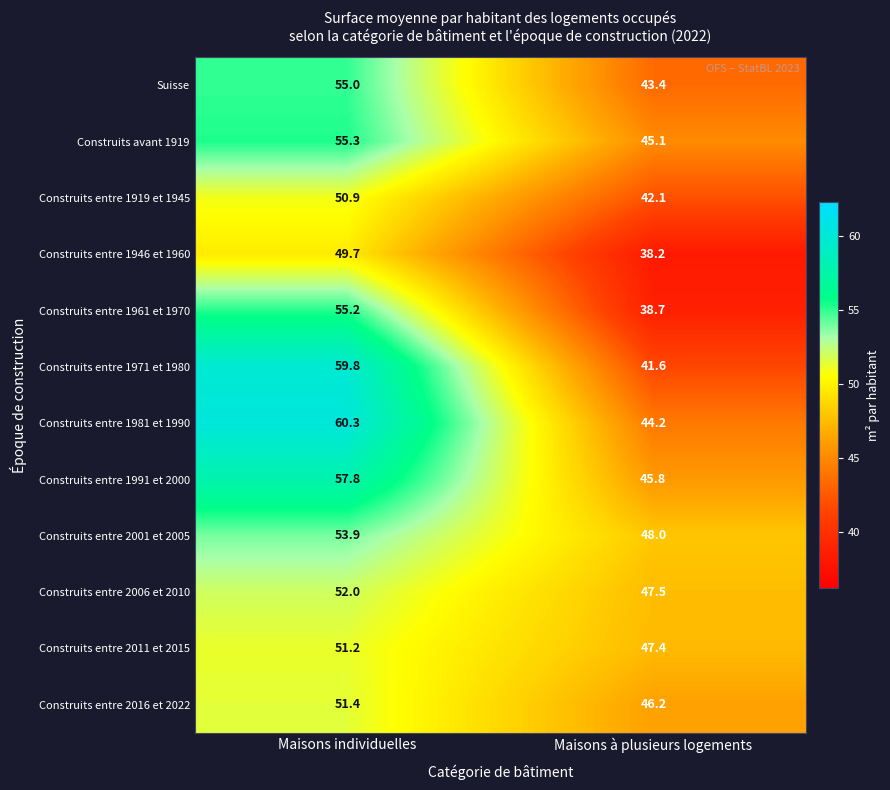

What is the average value of the Construits entre 2001 et 2005 series?

51.0